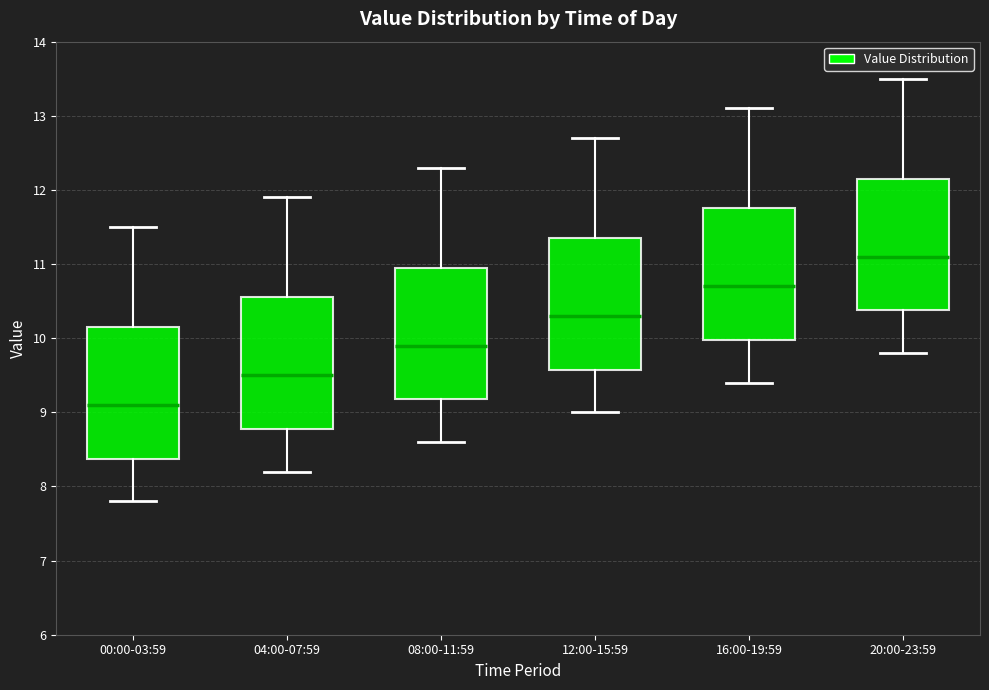

Reading left to right, read every box against the y-axis: the position of its median line, the range the box covers, and the ends of its whiskers. The values are not printed on the chart, so give them approximately, as read against the axis.

00:00-03:59: median 9.1, box 8.4 to 10.2, whiskers 7.8 to 11.5
04:00-07:59: median 9.5, box 8.8 to 10.6, whiskers 8.2 to 11.9
08:00-11:59: median 9.9, box 9.2 to 11.0, whiskers 8.6 to 12.3
12:00-15:59: median 10.3, box 9.6 to 11.4, whiskers 9.0 to 12.7
16:00-19:59: median 10.7, box 10.0 to 11.8, whiskers 9.4 to 13.1
20:00-23:59: median 11.1, box 10.4 to 12.2, whiskers 9.8 to 13.5